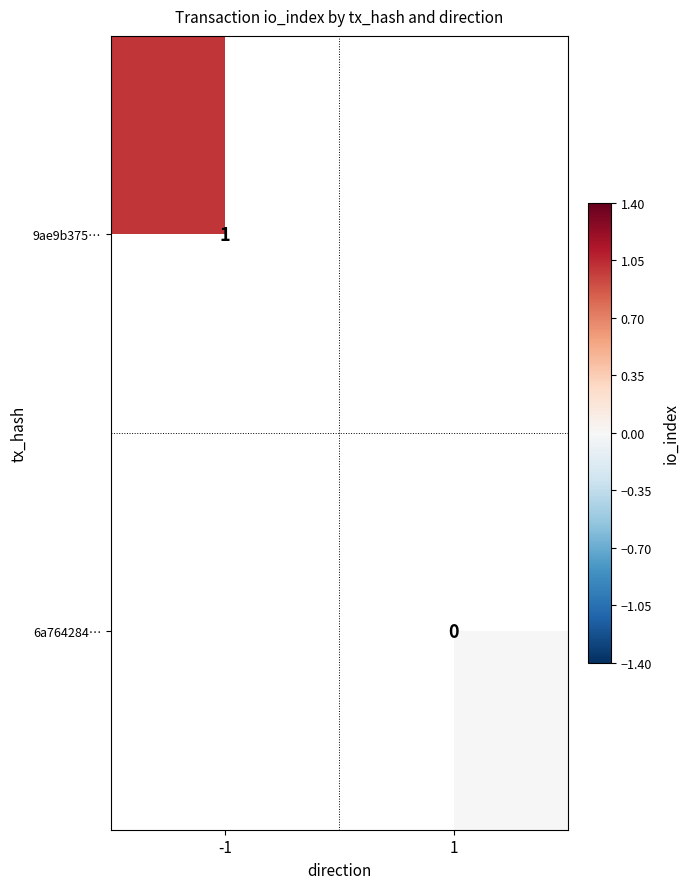

At which label does 9ae9b375… reach its peak?

-1